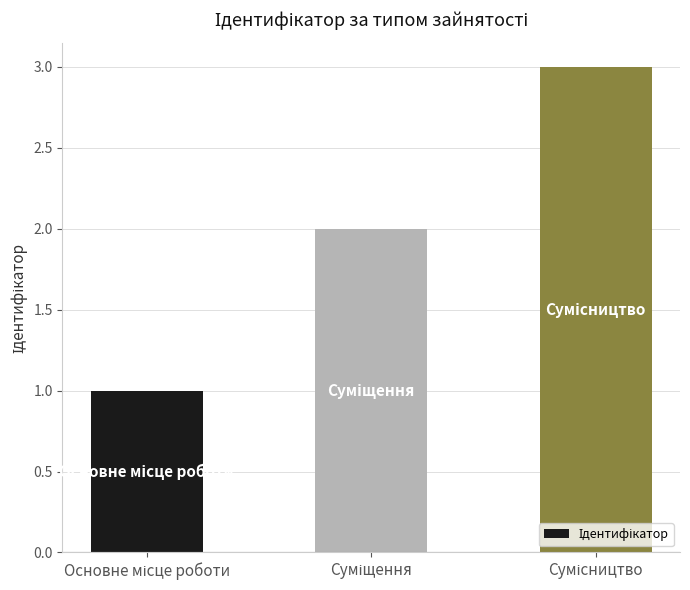

What is the maximum value shown in the chart?

3